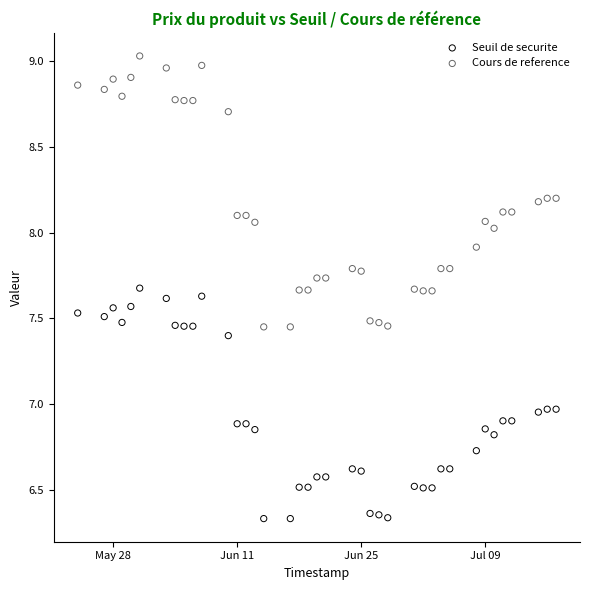

Across all data points, what is the range of X values (max minus min)?

54.0